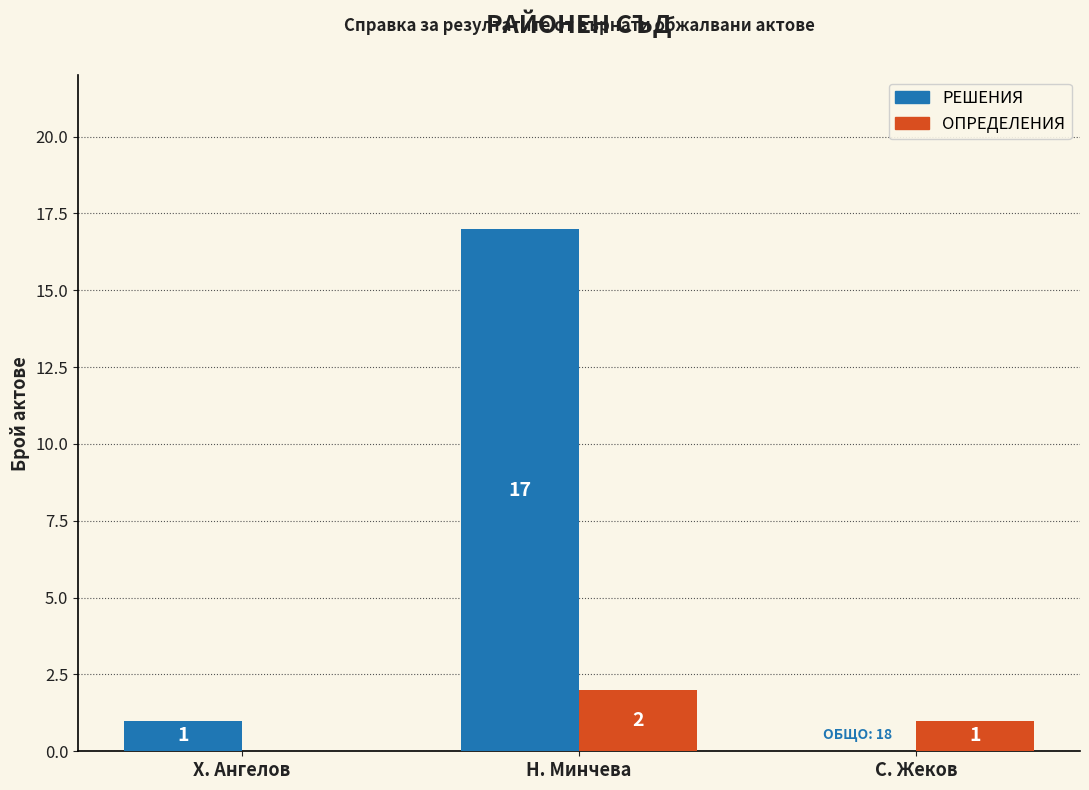

What is the difference between the ОПРЕДЕЛЕНИЯ values at Х. Ангелов and С. Жеков?

1